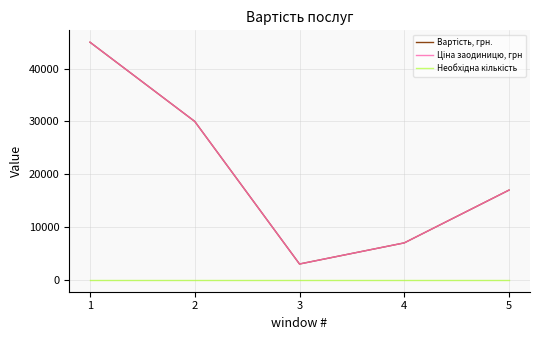

Is this an area chart (filled region under the line)?

No